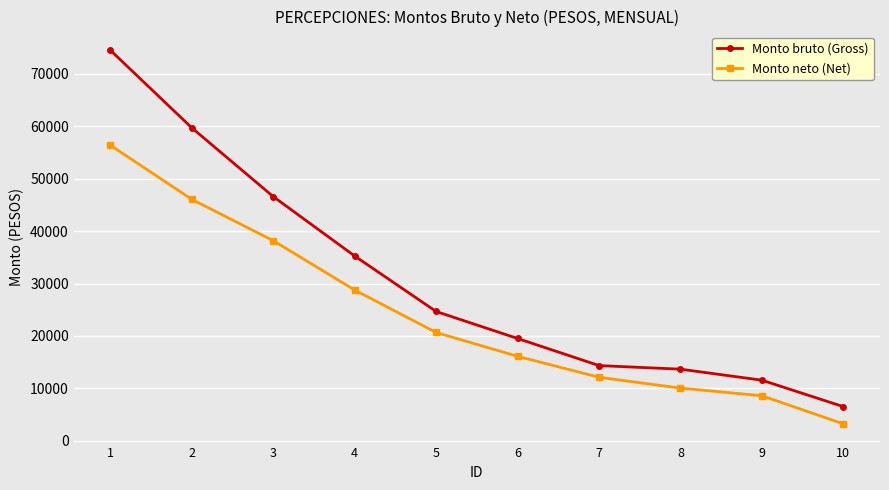

Rank the series by their maximum value, from lowest to highest.

Monto neto (Net), Monto bruto (Gross)